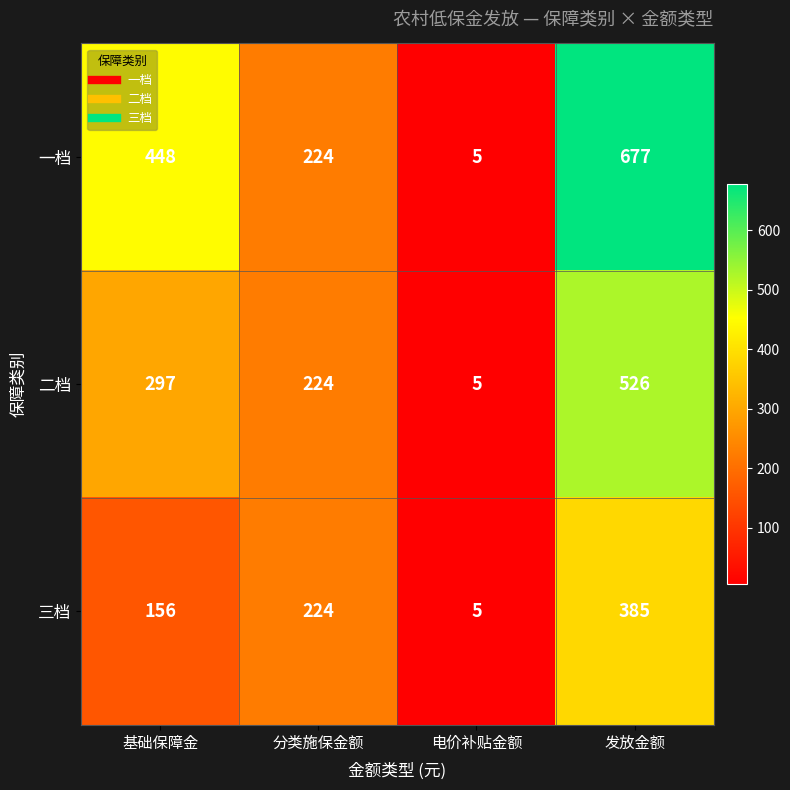

What is the sum of all 三档 values?

770